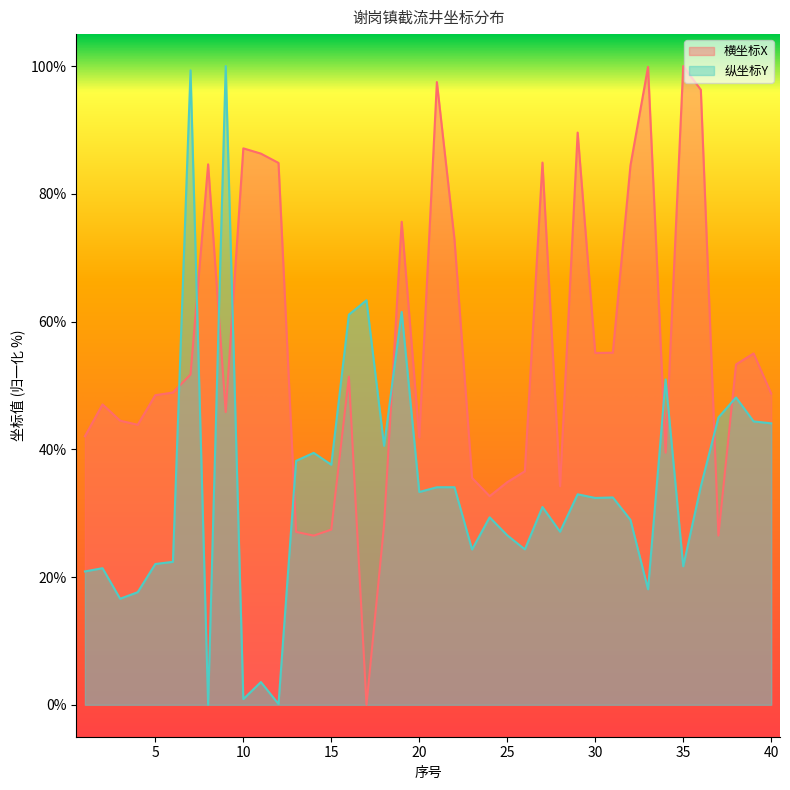

Between 11 and 24, which series saw the biggest shift?

横坐标X